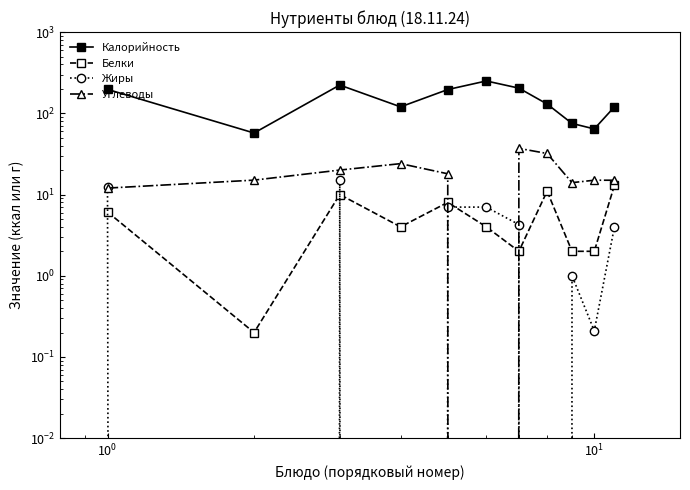

How many lines are shown in the chart?

4